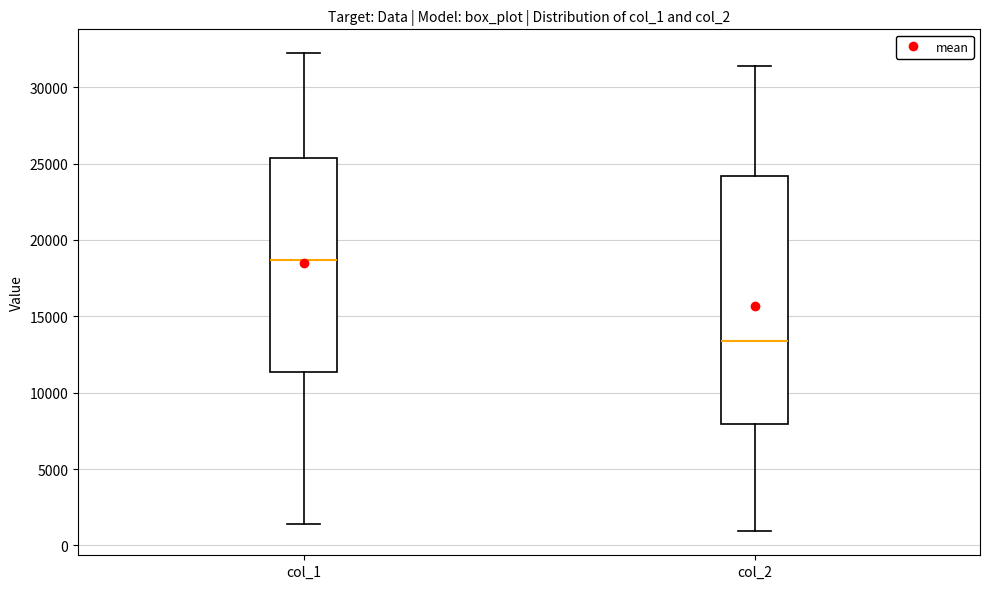

Which box is the tallest, from its lower edge to its upper edge?

col_2